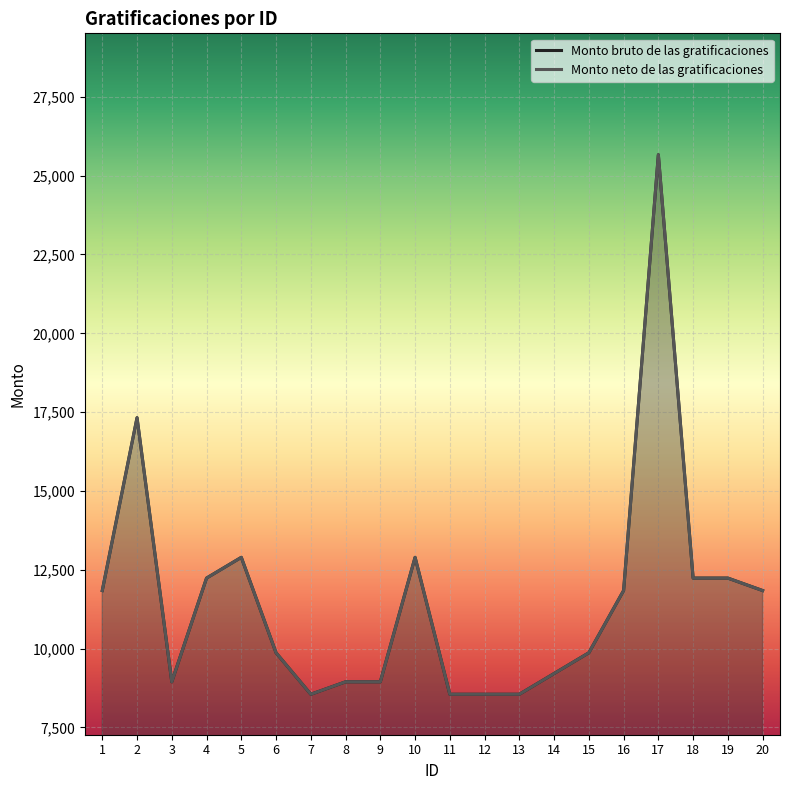

Reading left to right, transcribe all the data shown in this chart.

Monto bruto de las gratificaciones: 11842.1	17323.3	8947.4	12236.8	12894.7	9868.4	8552.6	8947.4	8947.4	12894.7	8552.6	8552.6	8552.6	9210.5	9868.4	11842.1	25663.6	12236.8	12236.8	11842.1
Monto neto de las gratificaciones: 11842.1	17323.3	8947.4	12236.8	12894.7	9868.4	8552.6	8947.4	8947.4	12894.7	8552.6	8552.6	8552.6	9210.5	9868.4	11842.1	25663.6	12236.8	12236.8	11842.1